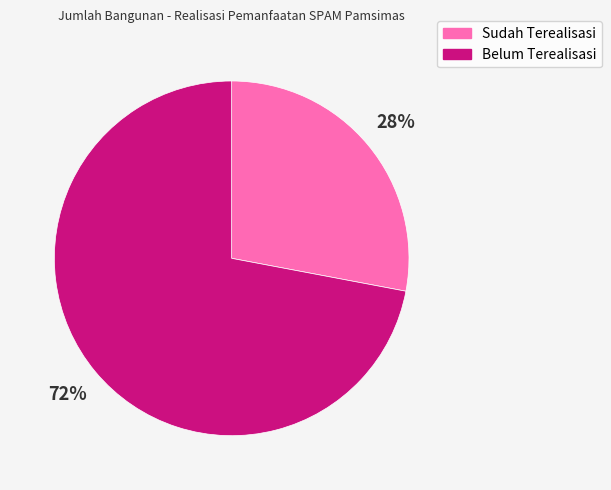

The Belum Terealisasi slice represents 85% of the pie. True or false?

False